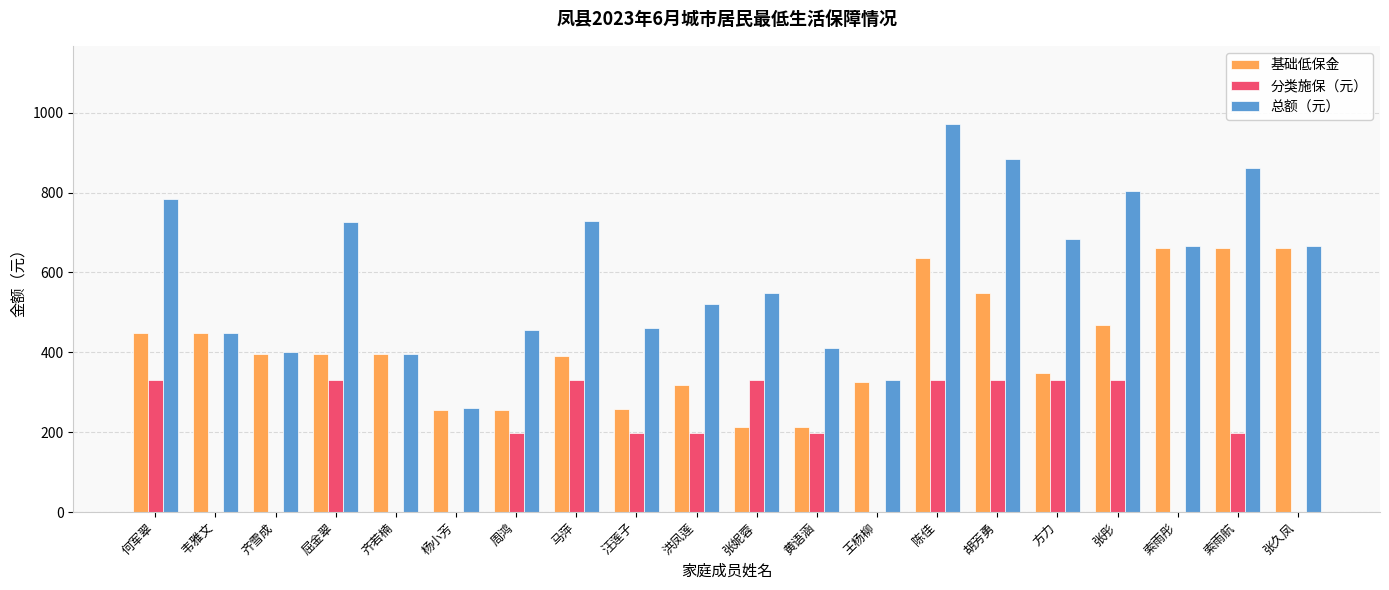

What is the approximate value of 基础低保金 at 韦雅文?

449